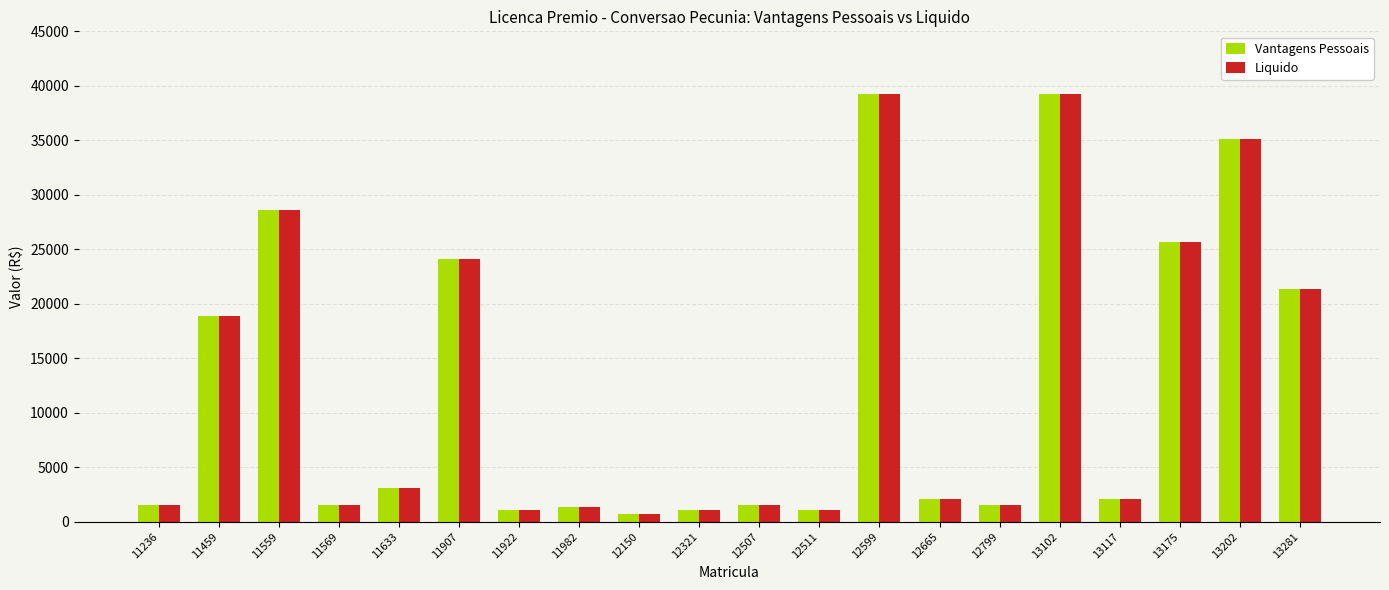

What is the minimum value shown in the chart?

696.0